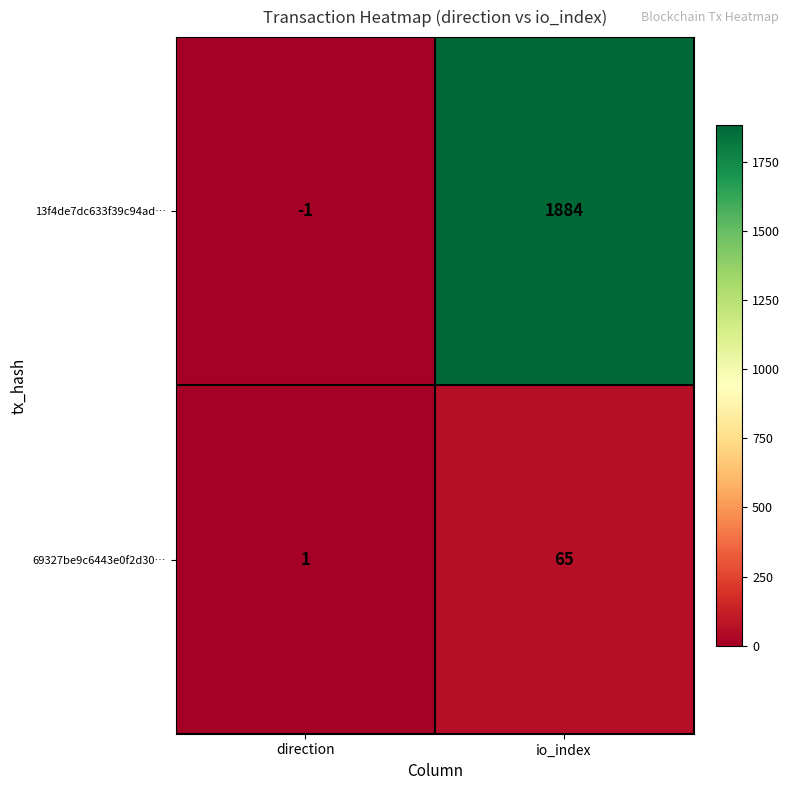

Read the 13f4de7dc633f39c94ad… value at io_index.

1884